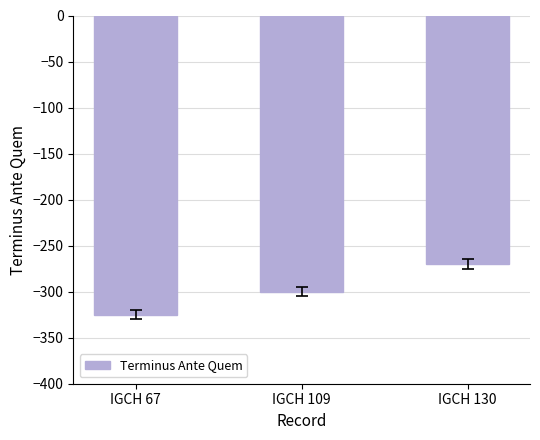

At which category does the chart reach its peak across all series?

IGCH 130